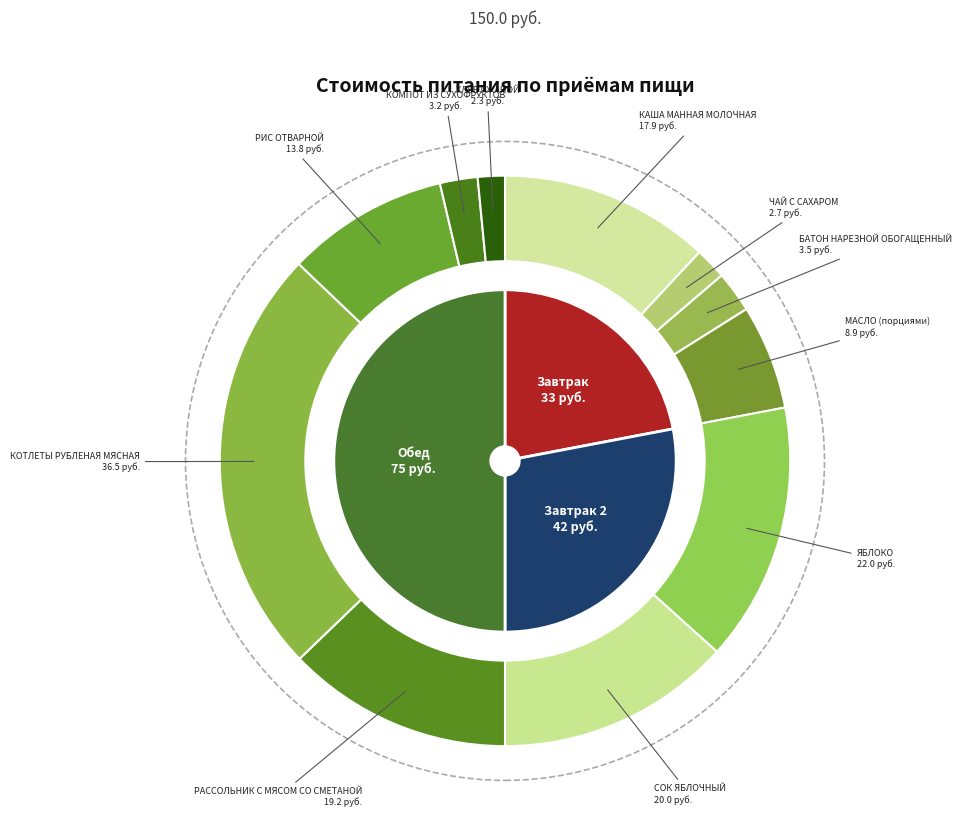

Rank the categories by value from highest to lowest.

КОТЛЕТЫ РУБЛЕНАЯ МЯСНАЯ, ЯБЛОКО, СОК ЯБЛОЧНЫЙ, РАССОЛЬНИК С МЯСОМ СО СМЕТАНОЙ, КАША МАННАЯ МОЛОЧНАЯ, РИС ОТВАРНОЙ, МАСЛО (порциями), БАТОН НАРЕЗНОЙ ОБОГАЩЕННЫЙ, КОМПОТ ИЗ СУХОФРУКТОВ, ЧАЙ С САХАРОМ, ХЛЕБ РЖАНОЙ